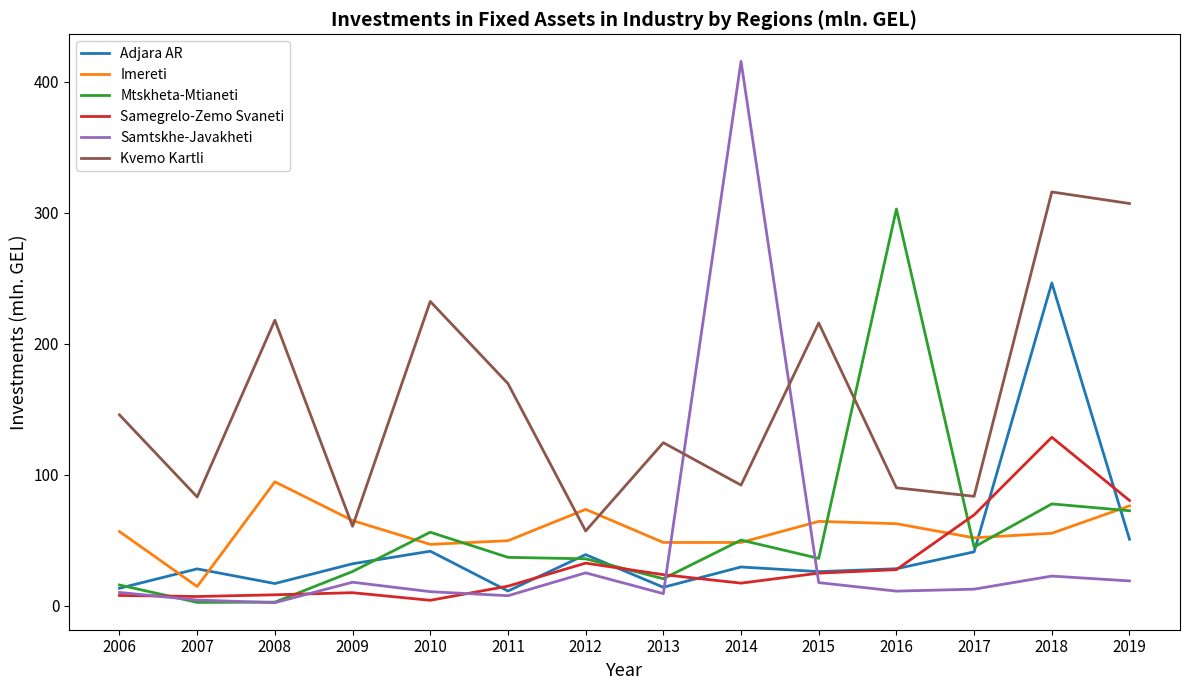

Does the chart display data point markers on the line(s)?

No